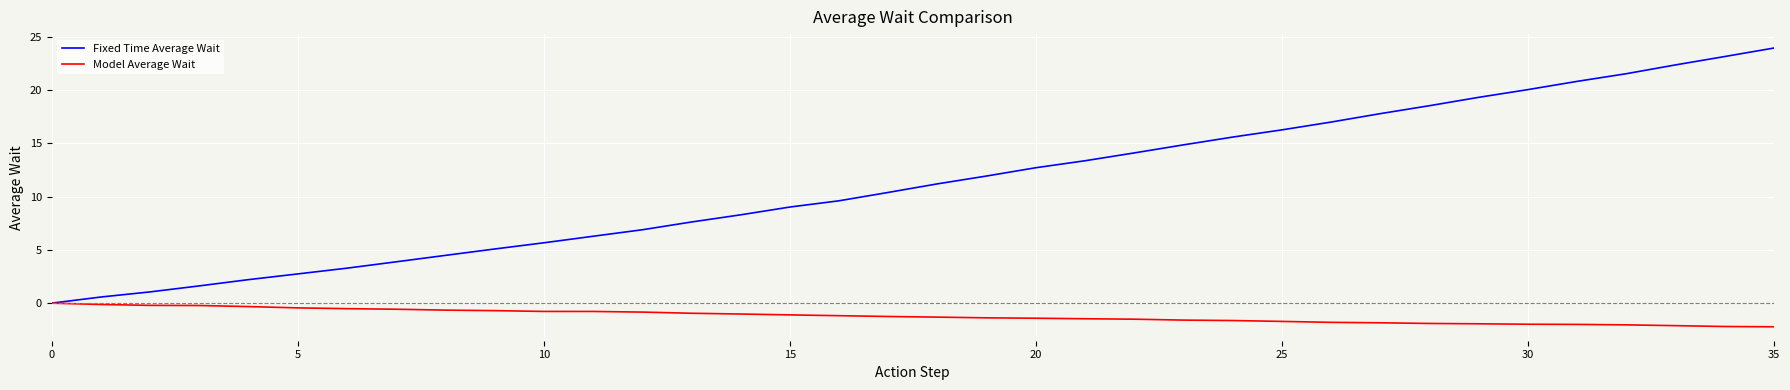

What are all the series names shown in the legend?

Fixed Time Average Wait, Model Average Wait